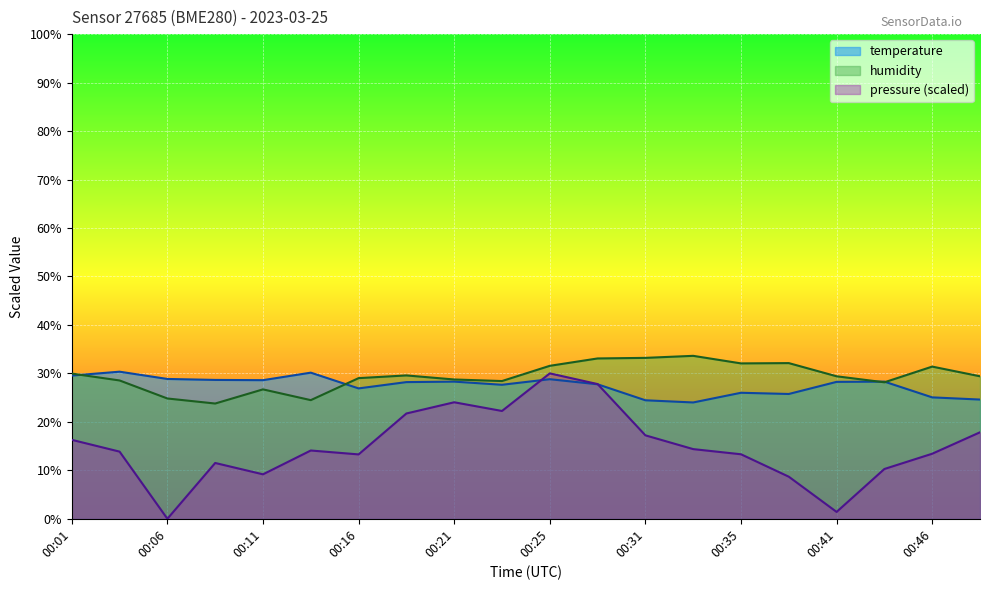

The humidity series shows 39.2 at 00:13. True or false?

False